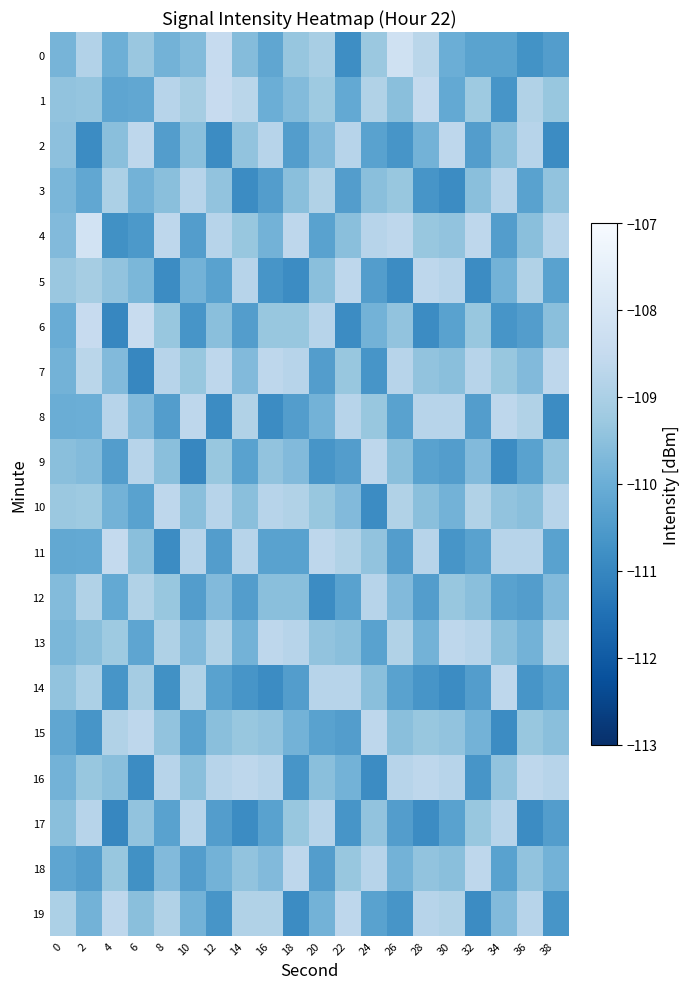

Reading left to right, extract all data points from this chart.

0: 0=-109.8	2=-108.9	4=-110.0	6=-109.3	8=-109.9	10=-109.6	12=-108.5	14=-109.6	16=-110.2	18=-109.3	20=-109.1	22=-110.8	24=-109.3	26=-108.2	28=-108.7	30=-110.0	32=-110.3	34=-110.3	36=-110.7	38=-110.4
1: 0=-109.4	2=-109.4	4=-110.2	6=-110.2	8=-108.8	10=-109.1	12=-108.5	14=-108.7	16=-110.0	18=-109.6	20=-109.2	22=-110.1	24=-108.9	26=-109.5	28=-108.5	30=-110.1	32=-109.2	34=-110.7	36=-108.9	38=-109.3
2: 0=-109.5	2=-110.9	4=-109.5	6=-108.7	8=-110.4	10=-109.5	12=-110.9	14=-109.4	16=-108.8	18=-110.4	20=-109.7	22=-108.8	24=-110.3	26=-110.7	28=-109.9	30=-108.7	32=-110.4	34=-109.5	36=-108.8	38=-110.9
3: 0=-109.8	2=-110.2	4=-109.0	6=-109.9	8=-109.5	10=-108.8	12=-109.4	14=-110.9	16=-110.4	18=-109.5	20=-108.9	22=-110.4	24=-109.5	26=-109.3	28=-110.7	30=-110.9	32=-109.5	34=-108.8	36=-110.3	38=-109.4
4: 0=-109.7	2=-108.1	4=-110.8	6=-110.5	8=-108.7	10=-110.4	12=-108.8	14=-109.3	16=-109.9	18=-108.7	20=-110.3	22=-109.5	24=-108.8	26=-108.7	28=-109.3	30=-109.4	32=-108.7	34=-110.4	36=-109.5	38=-108.8
5: 0=-109.3	2=-109.1	4=-109.4	6=-109.8	8=-110.9	10=-109.9	12=-110.3	14=-108.8	16=-110.7	18=-110.9	20=-109.5	22=-108.7	24=-110.4	26=-110.9	28=-108.7	30=-108.8	32=-110.9	34=-109.9	36=-108.9	38=-110.3
6: 0=-110.0	2=-108.5	4=-111.0	6=-108.4	8=-109.3	10=-110.7	12=-109.5	14=-110.4	16=-109.3	18=-109.3	20=-108.8	22=-110.9	24=-109.9	26=-109.4	28=-110.9	30=-110.3	32=-109.3	34=-110.7	36=-110.4	38=-109.5
7: 0=-109.9	2=-108.7	4=-109.7	6=-111.0	8=-108.8	10=-109.3	12=-108.7	14=-109.7	16=-108.7	18=-108.8	20=-110.4	22=-109.3	24=-110.7	26=-108.8	28=-109.4	30=-109.5	32=-108.8	34=-109.3	36=-109.7	38=-108.7
8: 0=-110.0	2=-110.0	4=-108.8	6=-109.7	8=-110.4	10=-108.7	12=-110.9	14=-108.9	16=-110.9	18=-110.4	20=-109.9	22=-108.8	24=-109.3	26=-110.3	28=-108.8	30=-108.8	32=-110.4	34=-108.7	36=-108.9	38=-110.9
9: 0=-109.5	2=-109.6	4=-110.4	6=-108.8	8=-109.5	10=-111.0	12=-109.3	14=-110.3	16=-109.4	18=-109.7	20=-110.7	22=-110.4	24=-108.7	26=-109.5	28=-110.3	30=-110.4	32=-109.7	34=-110.9	36=-110.3	38=-109.4
10: 0=-109.3	2=-109.2	4=-109.9	6=-110.3	8=-108.7	10=-109.5	12=-108.8	14=-109.5	16=-108.8	18=-108.9	20=-109.3	22=-109.7	24=-110.9	26=-108.9	28=-109.5	30=-109.9	32=-108.9	34=-109.4	36=-109.5	38=-108.8
11: 0=-110.2	2=-110.1	4=-108.5	6=-109.5	8=-110.9	10=-108.8	12=-110.4	14=-108.8	16=-110.3	18=-110.3	20=-108.7	22=-108.9	24=-109.4	26=-110.4	28=-108.8	30=-110.7	32=-110.3	34=-108.8	36=-108.8	38=-110.3
12: 0=-109.6	2=-108.9	4=-110.1	6=-108.9	8=-109.3	10=-110.4	12=-109.7	14=-110.4	16=-109.5	18=-109.5	20=-110.9	22=-110.3	24=-108.8	26=-109.7	28=-110.4	30=-109.3	32=-109.5	34=-110.3	36=-110.4	38=-109.7
13: 0=-109.8	2=-109.5	4=-109.2	6=-110.2	8=-108.9	10=-109.7	12=-108.9	14=-109.9	16=-108.7	18=-108.8	20=-109.4	22=-109.5	24=-110.3	26=-108.9	28=-109.9	30=-108.7	32=-108.8	34=-109.5	36=-109.9	38=-108.9
14: 0=-109.4	2=-109.0	4=-110.7	6=-109.1	8=-110.8	10=-108.9	12=-110.3	14=-110.7	16=-110.9	18=-110.4	20=-108.8	22=-108.8	24=-109.5	26=-110.3	28=-110.7	30=-110.9	32=-110.4	34=-108.7	36=-110.7	38=-110.3
15: 0=-110.2	2=-110.7	4=-108.9	6=-108.7	8=-109.4	10=-110.3	12=-109.5	14=-109.3	16=-109.4	18=-109.9	20=-110.3	22=-110.4	24=-108.7	26=-109.5	28=-109.3	30=-109.4	32=-109.9	34=-110.9	36=-109.3	38=-109.5
16: 0=-109.9	2=-109.3	4=-109.5	6=-110.9	8=-108.8	10=-109.5	12=-108.8	14=-108.7	16=-108.8	18=-110.7	20=-109.5	22=-109.9	24=-110.9	26=-108.8	28=-108.7	30=-108.8	32=-110.7	34=-109.4	36=-108.7	38=-108.8
17: 0=-109.5	2=-108.8	4=-111.0	6=-109.4	8=-110.3	10=-108.8	12=-110.4	14=-110.9	16=-110.3	18=-109.3	20=-108.8	22=-110.7	24=-109.4	26=-110.4	28=-110.9	30=-110.3	32=-109.3	34=-108.8	36=-110.9	38=-110.4
18: 0=-110.2	2=-110.4	4=-109.3	6=-110.8	8=-109.7	10=-110.4	12=-109.9	14=-109.4	16=-109.7	18=-108.7	20=-110.4	22=-109.3	24=-108.8	26=-109.9	28=-109.4	30=-109.5	32=-108.7	34=-110.3	36=-109.4	38=-109.9
19: 0=-109.0	2=-109.9	4=-108.7	6=-109.5	8=-108.9	10=-109.9	12=-110.7	14=-108.9	16=-108.9	18=-110.9	20=-109.9	22=-108.7	24=-110.3	26=-110.7	28=-108.8	30=-108.9	32=-110.9	34=-109.7	36=-108.8	38=-110.7